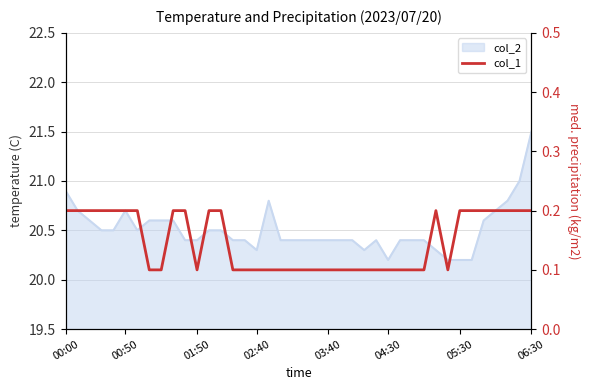

What is the approximate value at 8?

0.1